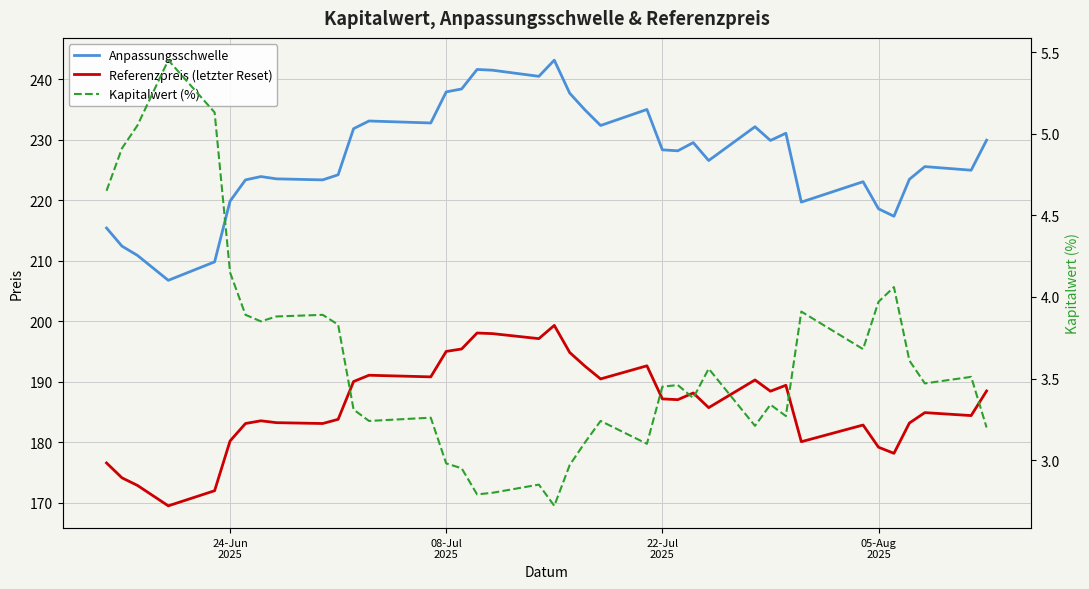

Which series has the largest range (max minus min)?

Anpassungsschwelle